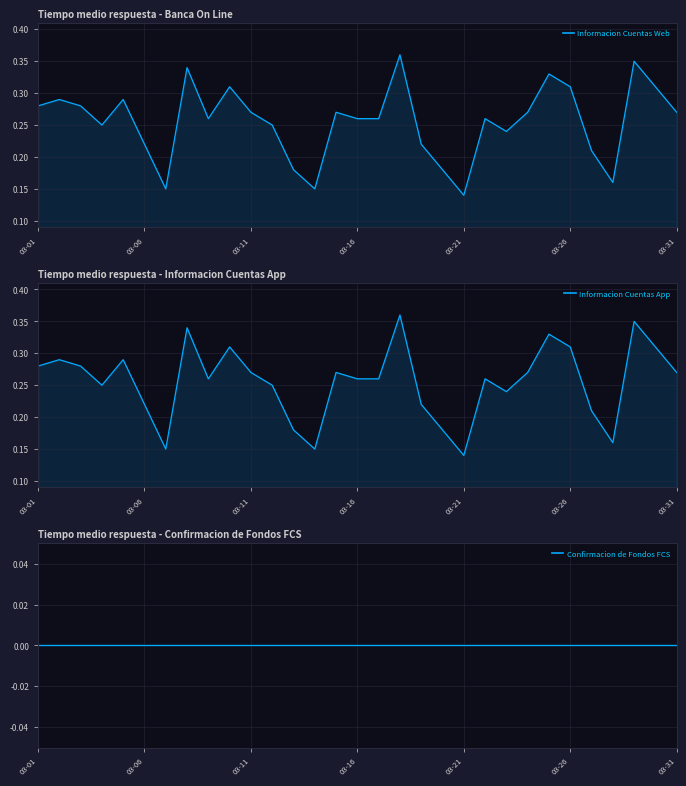

Does the chart display data point markers on the line(s)?

No